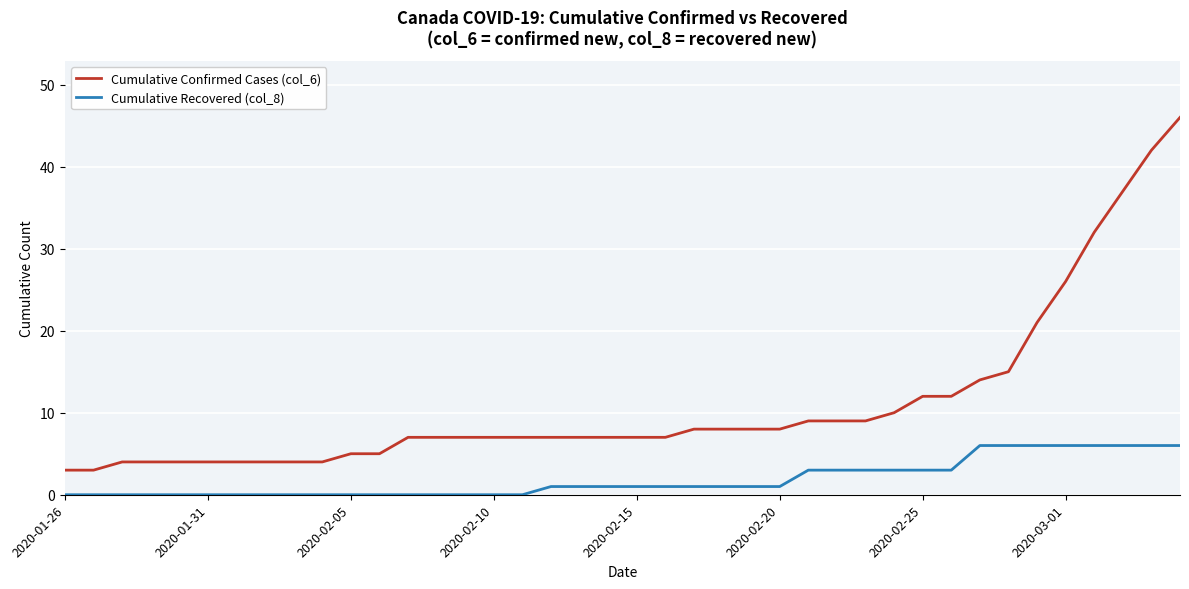

True or false: Cumulative Confirmed Cases (col_6) and Cumulative Recovered (col_8) intersect in this chart.

False